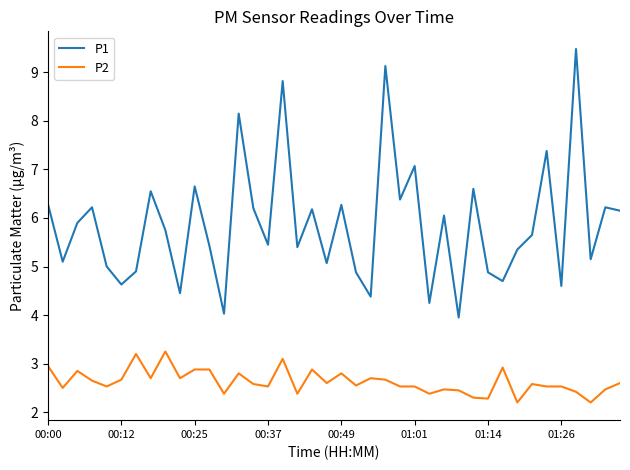

True or false: P1 and P2 cross at least once.

False